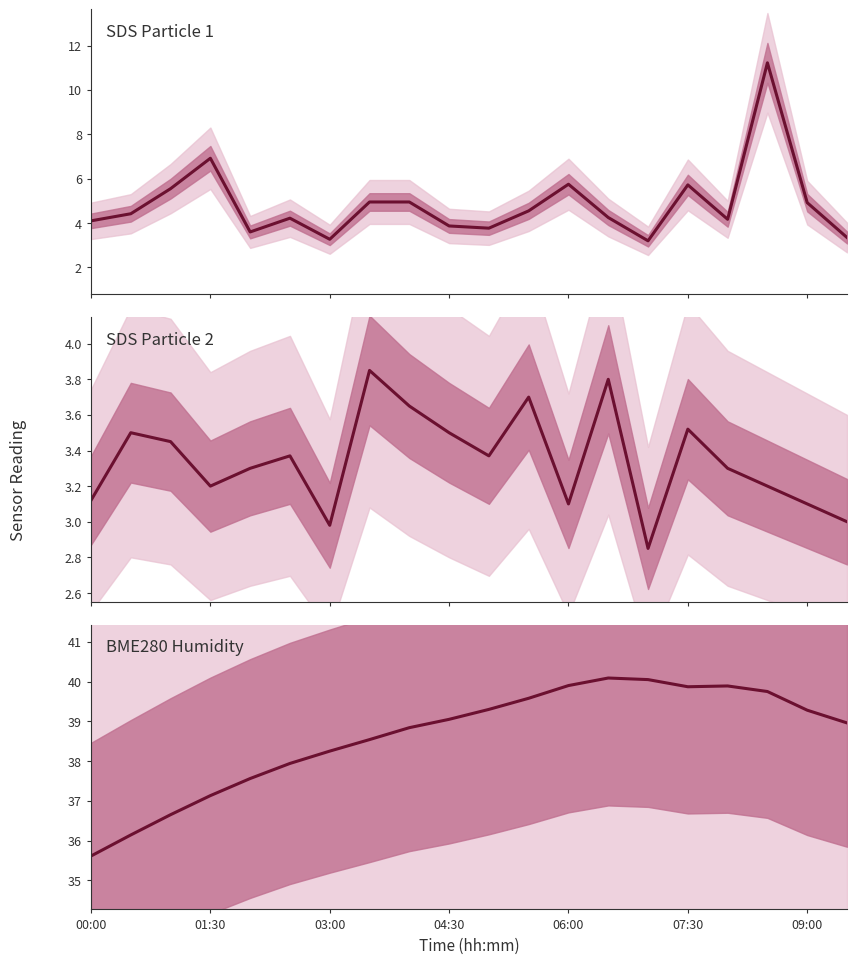

Reading left to right, what are all the values shown in this chart?

SDS Particle 1: 4.1	4.4	5.5	6.9	3.6	4.2	3.3	5.0	5.0	3.9	3.8	4.5	5.8	4.2	3.2	5.7	4.2	11.2	4.9	3.4
SDS Particle 2: 3.1	3.5	3.5	3.2	3.3	3.4	3.0	3.9	3.6	3.5	3.4	3.7	3.1	3.8	2.9	3.5	3.3	3.2	3.1	3.0
BME280 Humidity: 35.6	36.1	36.6	37.1	37.6	37.9	38.2	38.5	38.8	39.0	39.3	39.6	39.9	40.1	40.0	39.9	39.9	39.8	39.3	39.0